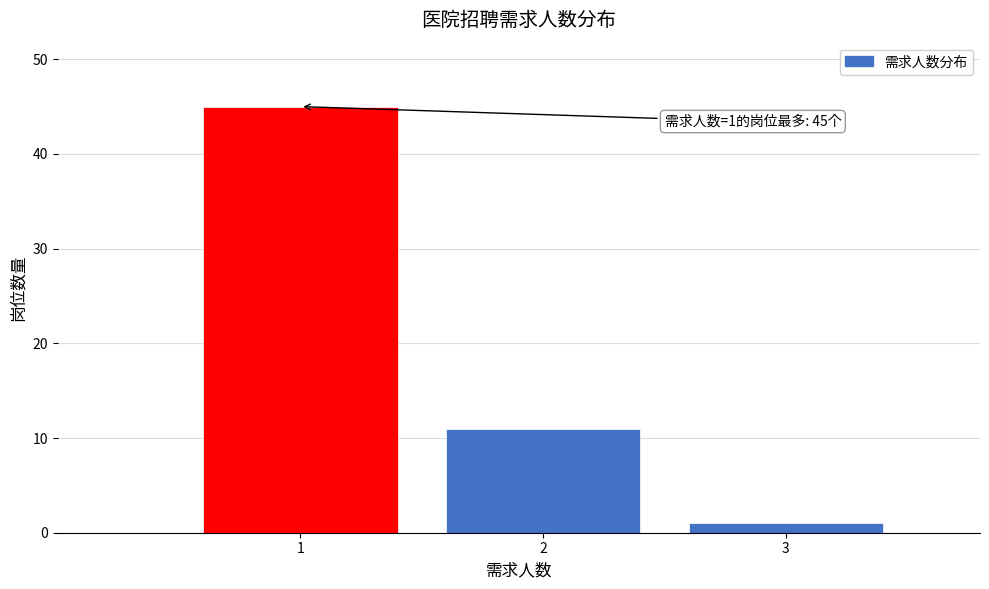

Over which range of the x-axis is the bar tallest?

0.5 to 1.5